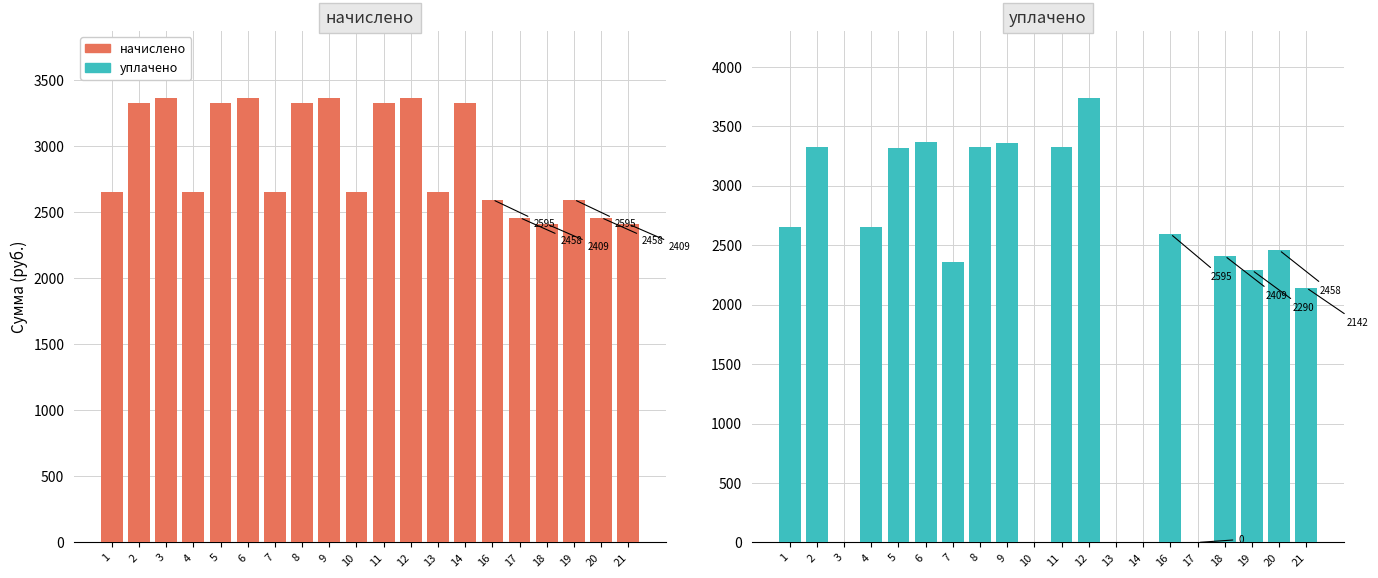

The value of начислено at 10 is 2649.6. True or false?

True